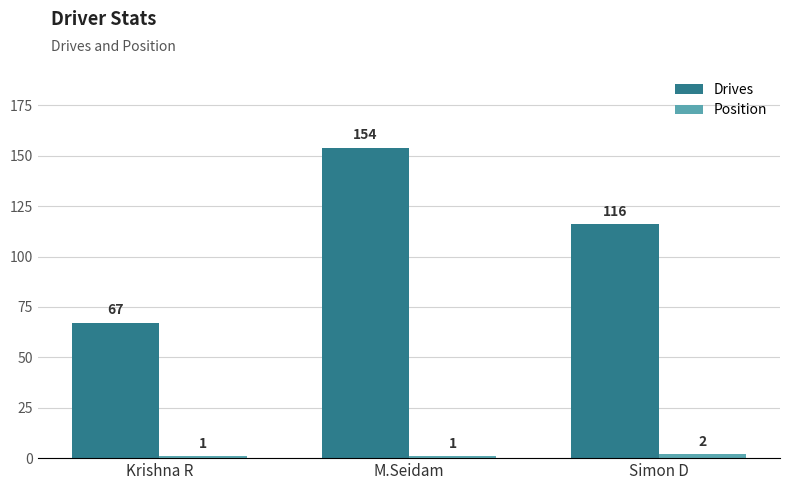

How many data points in Drives are less than 116?

1